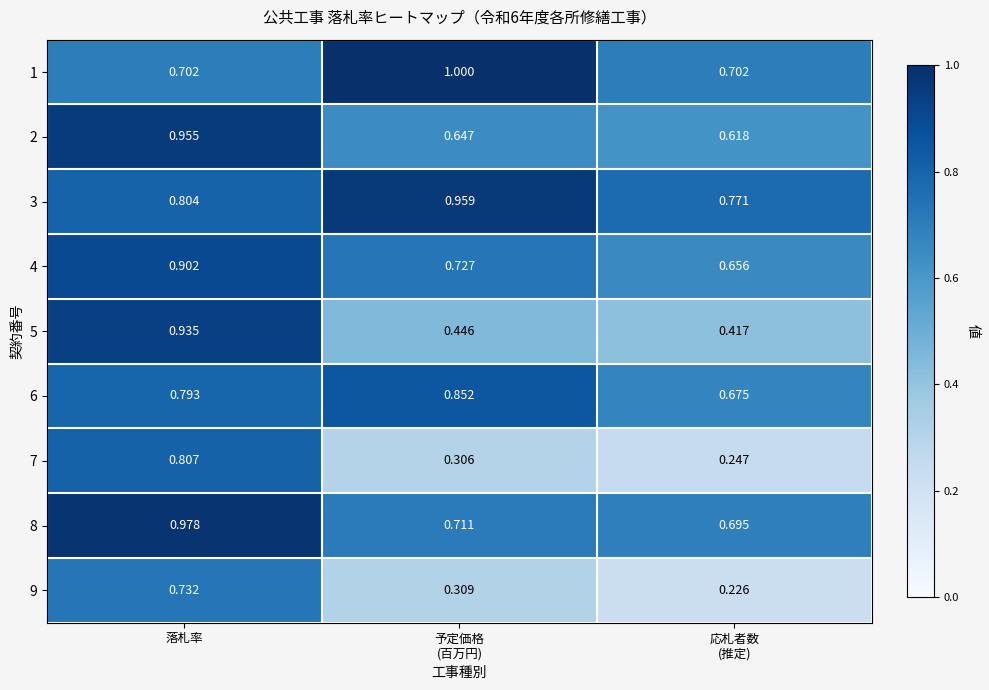

Count the number of categories in the chart.

3